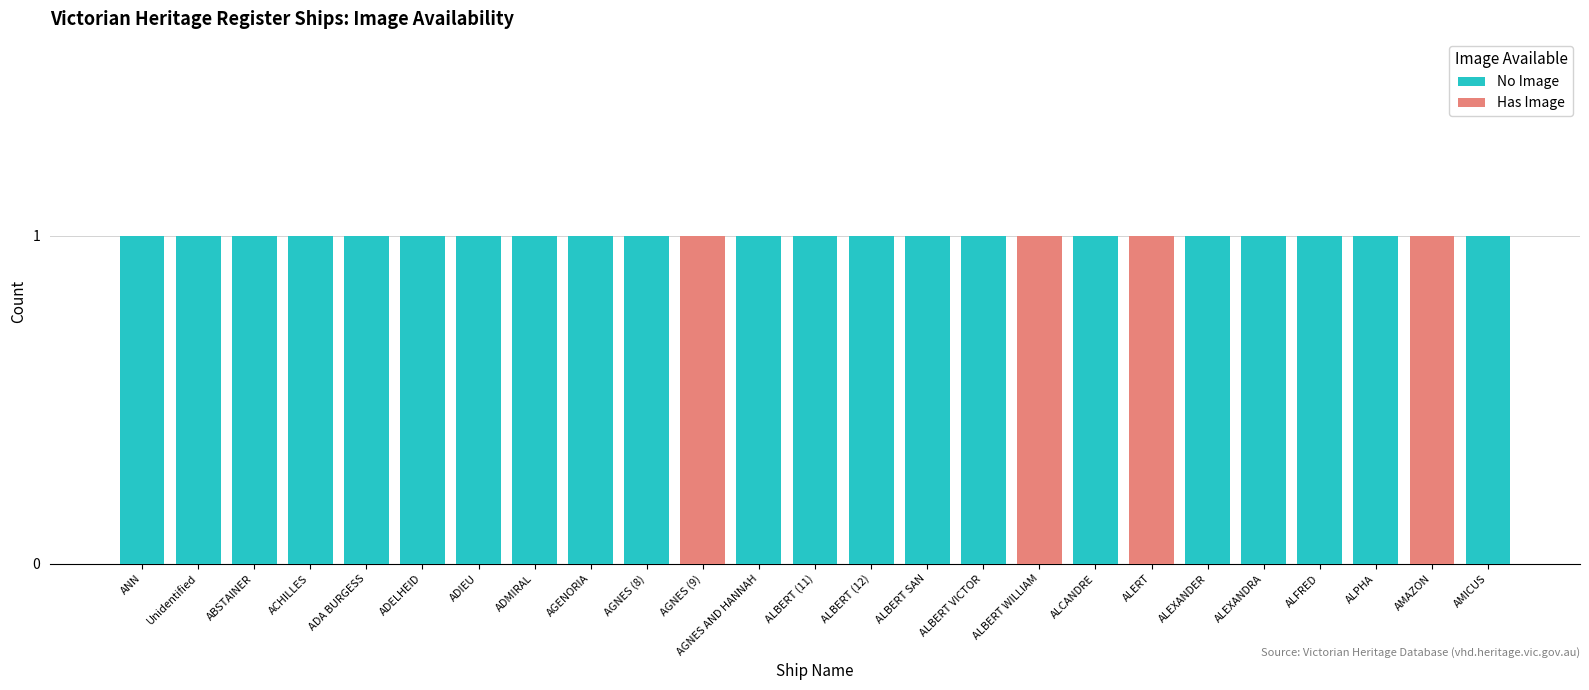

Are the bars horizontal?

No